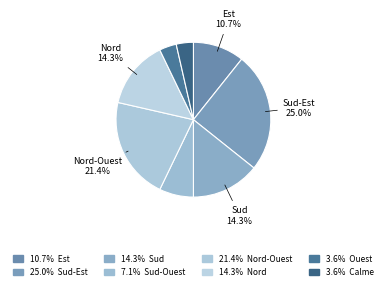

How many slices are in this pie chart?

8